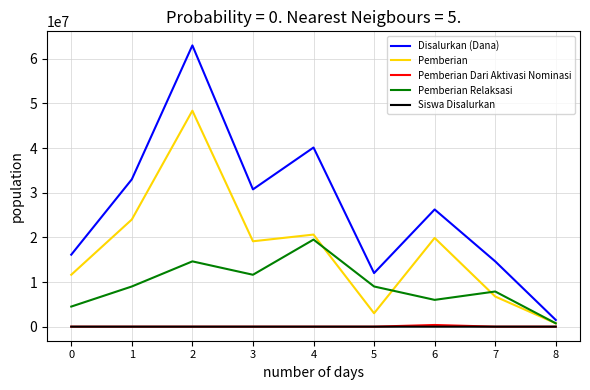

Does the chart display data point markers on the line(s)?

No